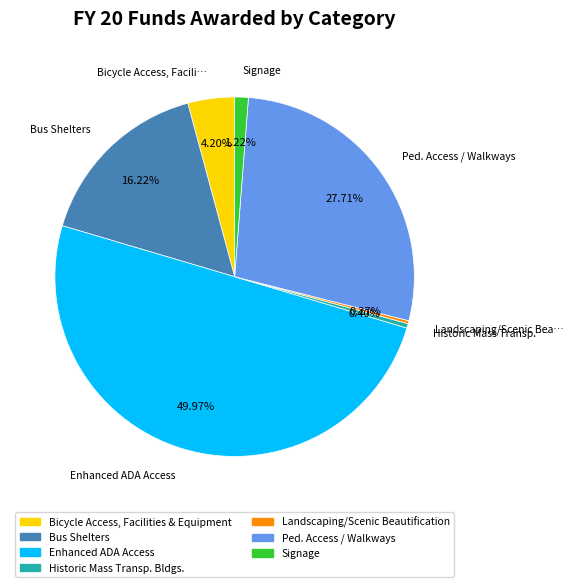

What percentage is the Bus Shelters slice, to the nearest percent?

16%